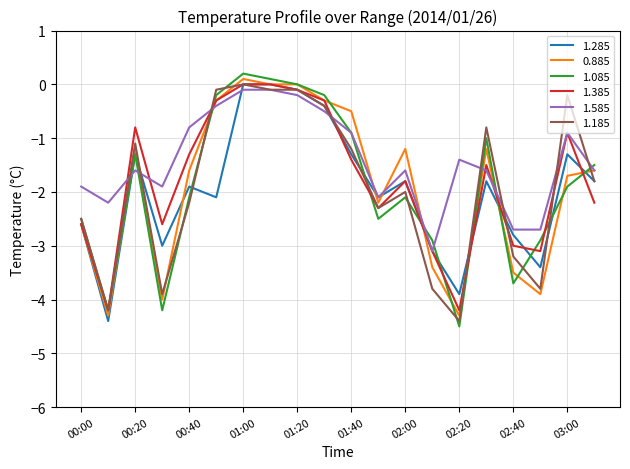

What is the smallest value displayed?

-4.5